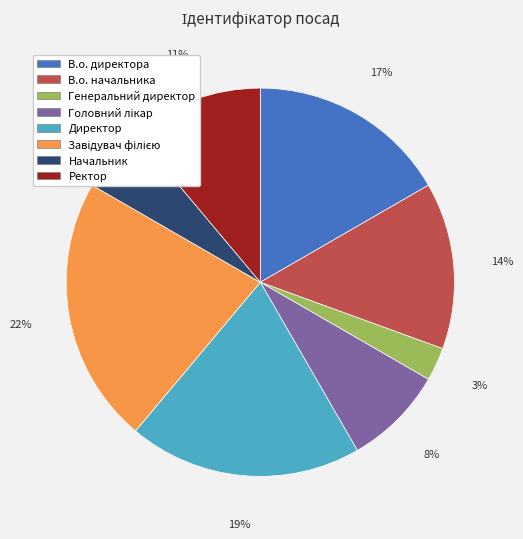

Do Ректор and Генеральний директор together represent more than half of the pie?

No